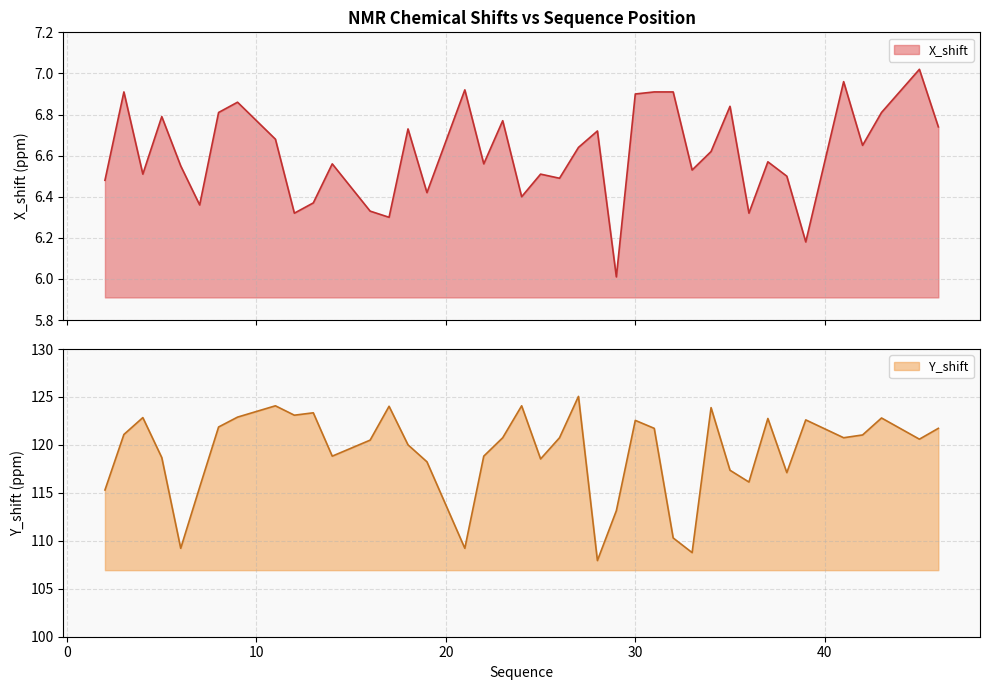

What is the difference between the highest and lowest values at 23?

114.0